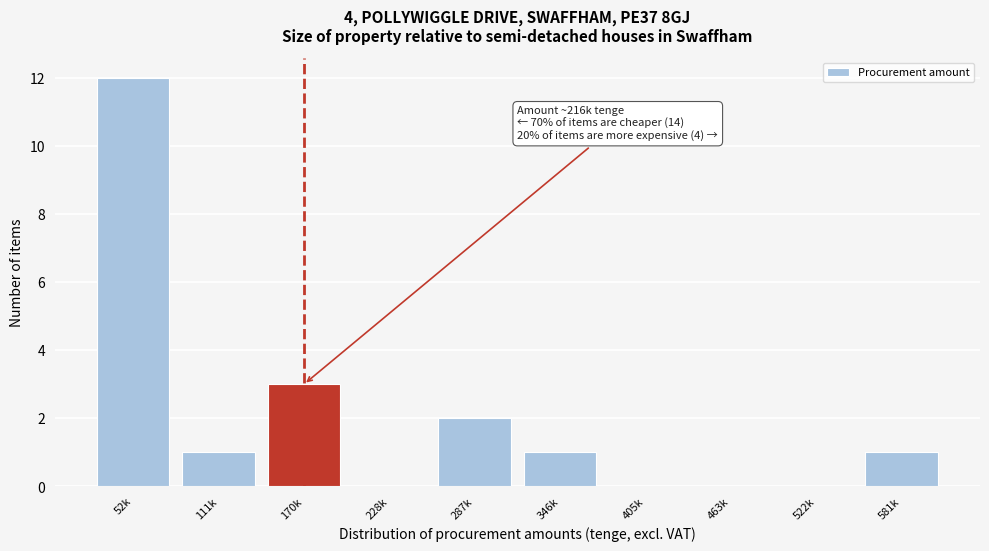

Reading left to right, transcribe all the data shown in this chart.

52k=12	111k=1	170k=3	228k=0	287k=2	346k=1	405k=0	463k=0	522k=0	581k=1